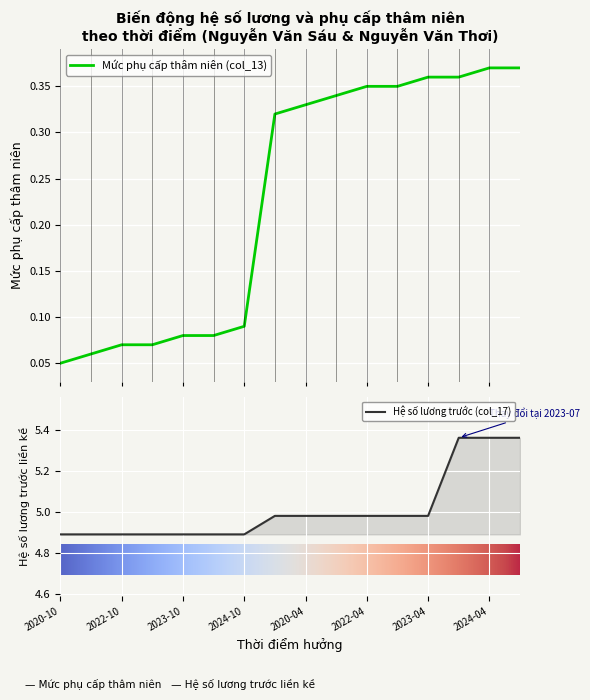

True or false: Hệ số lương trước (col_17) and Mức phụ cấp thâm niên (col_13) cross at least once.

False